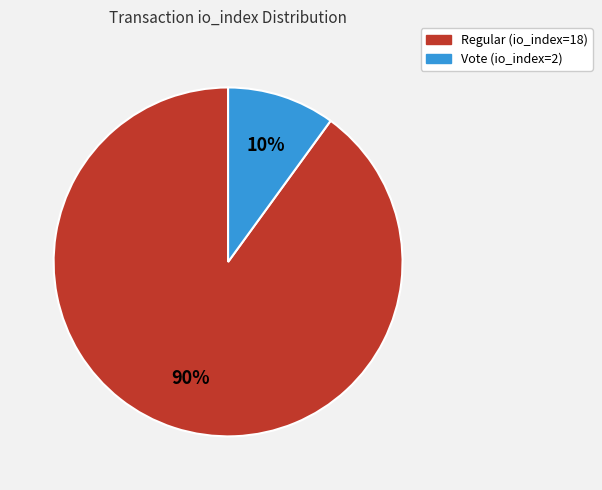

Is it true that Regular (io_index=18) is 90% of the pie?

True